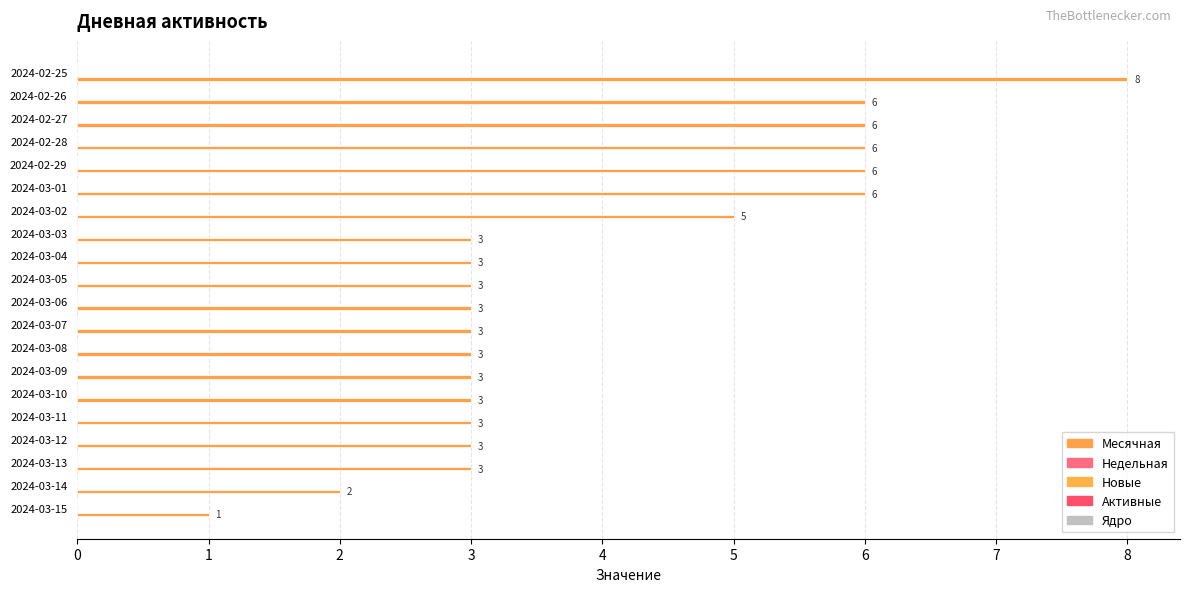

How many bars are there in total?

20